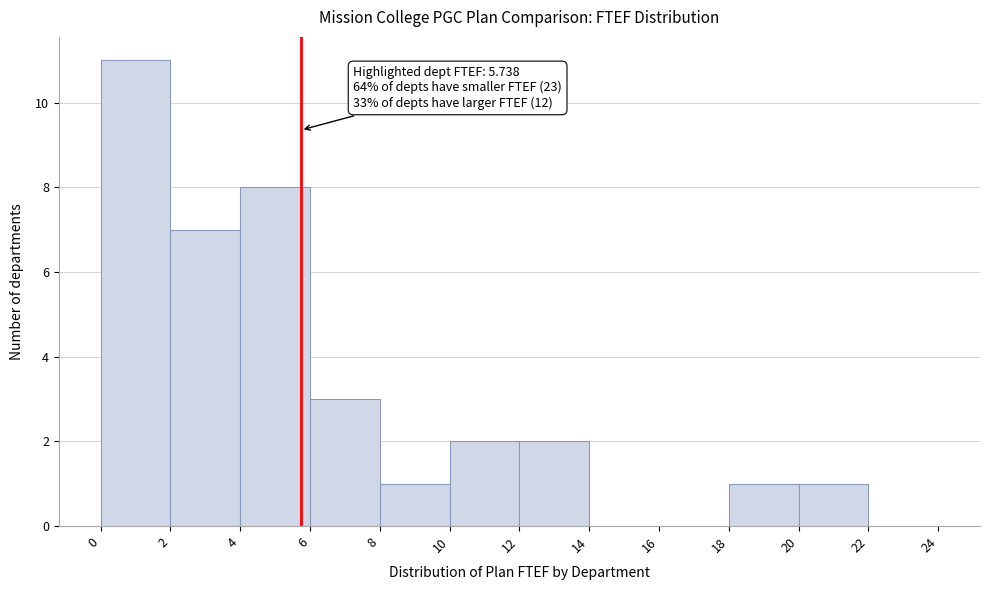

Which range on the x-axis has the tallest bar?

0 to 2